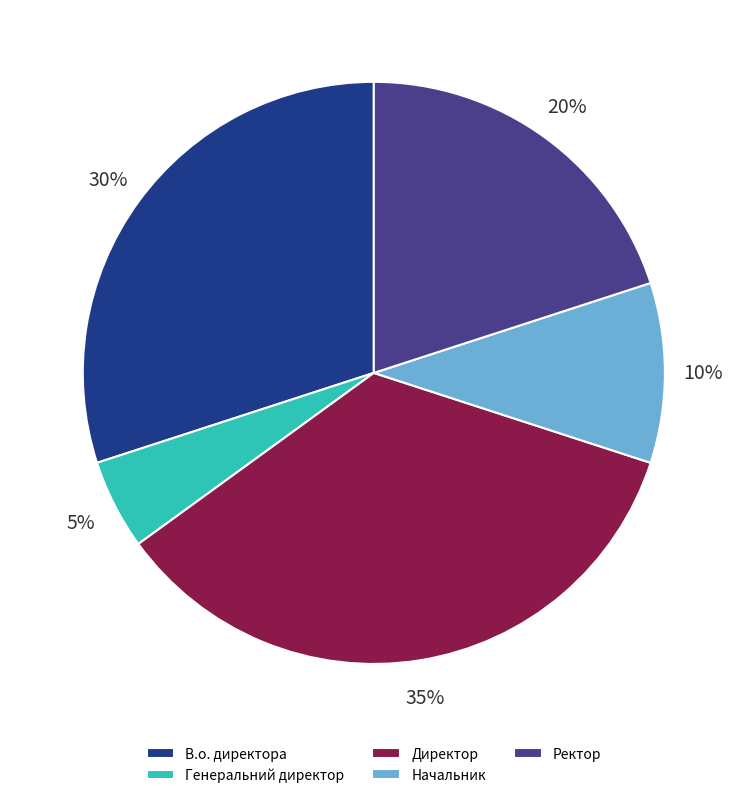

To the nearest percent, what is the difference between the largest and smallest slice percentages?

30%